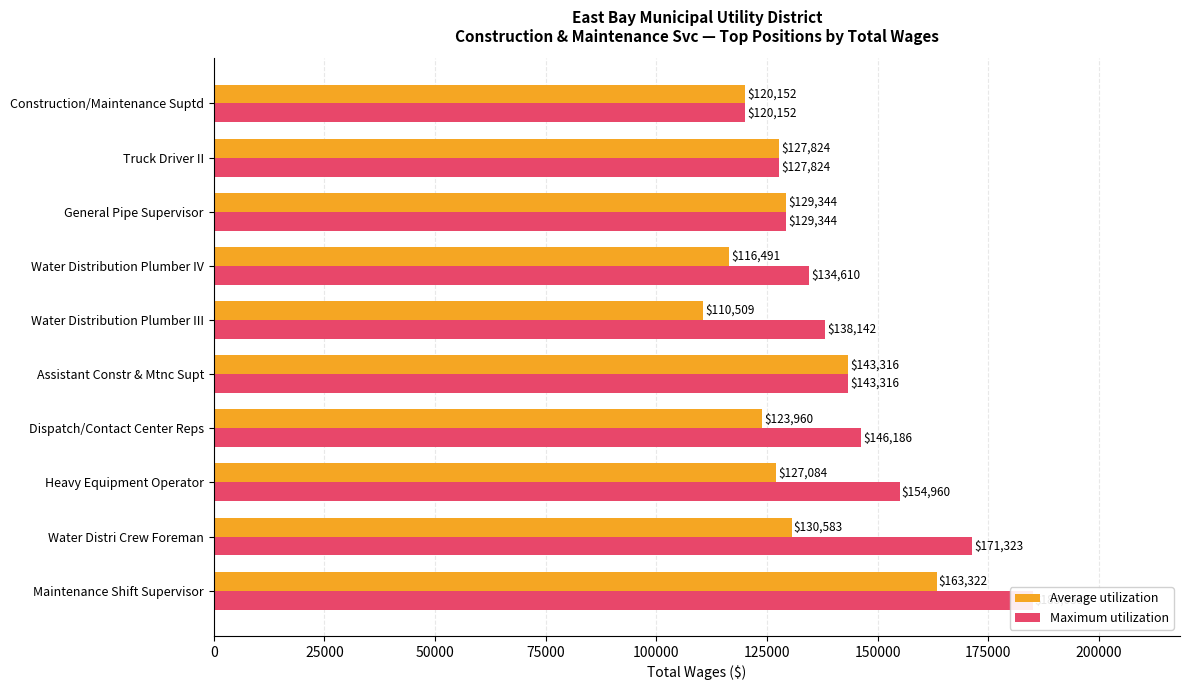

How many distinct data groups are displayed?

2